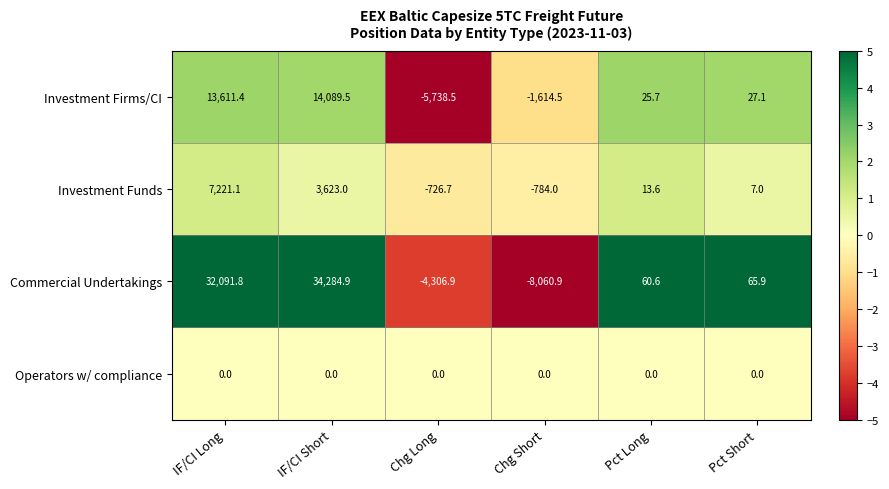

At how many categories does at least one series exceed 3?

4